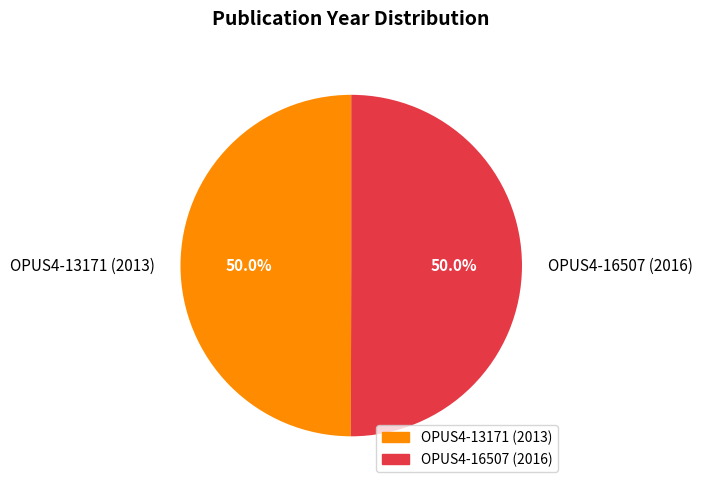

To the nearest percent, what portion does OPUS4-16507 (2016) represent?

50%